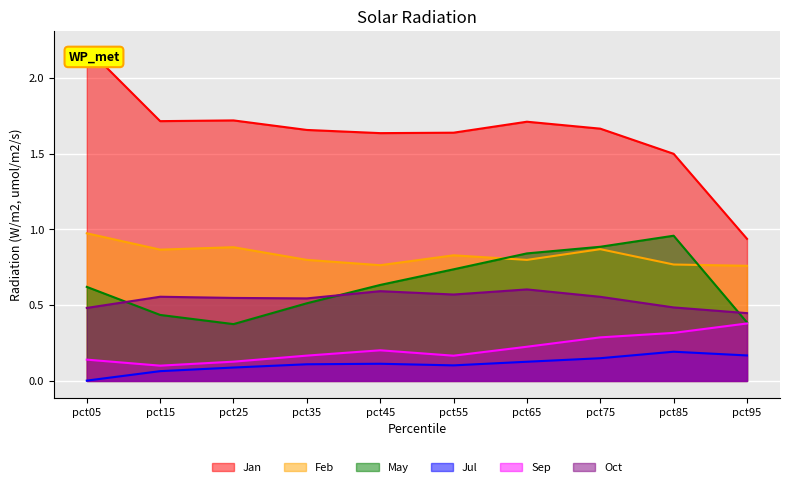

At which category is the sum across all series the highest?

pct05